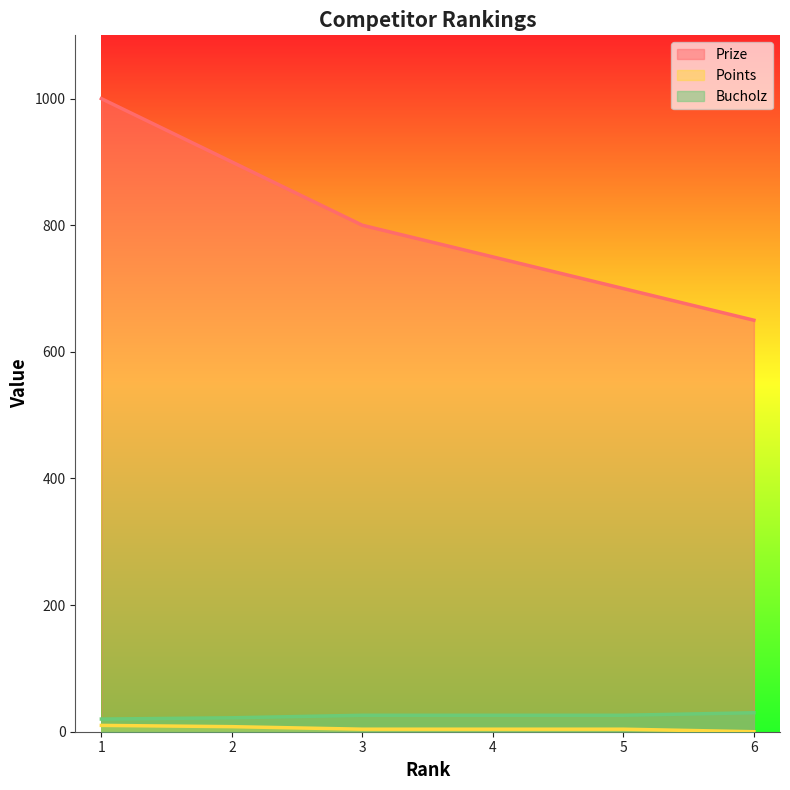

The Points series shows 4 at 3. True or false?

True